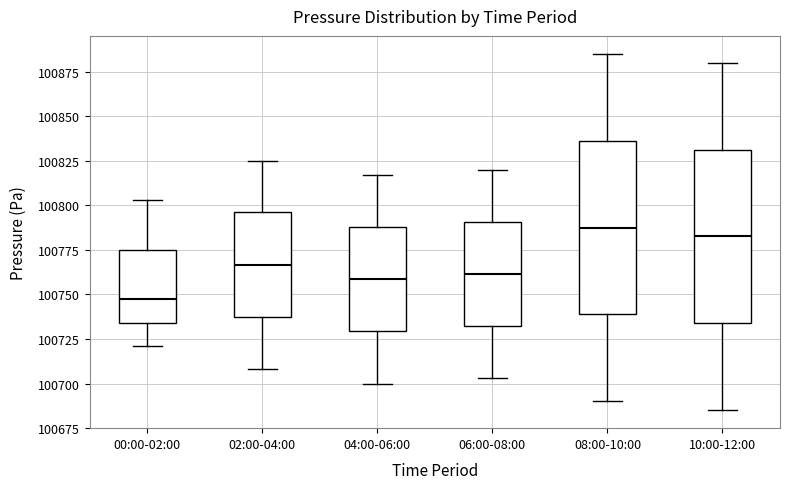

Reading left to right, read every box against the y-axis: the position of its median line, the range the box covers, and the ends of its whiskers. The values are not printed on the chart, so give them approximately, as read against the axis.

00:00-02:00: median 100750, box 100735 to 100775, whiskers 100720 to 100805
02:00-04:00: median 100765, box 100735 to 100795, whiskers 100710 to 100825
04:00-06:00: median 100760, box 100730 to 100790, whiskers 100700 to 100815
06:00-08:00: median 100760, box 100730 to 100790, whiskers 100705 to 100820
08:00-10:00: median 100790, box 100740 to 100835, whiskers 100690 to 100885
10:00-12:00: median 100785, box 100735 to 100830, whiskers 100685 to 100880